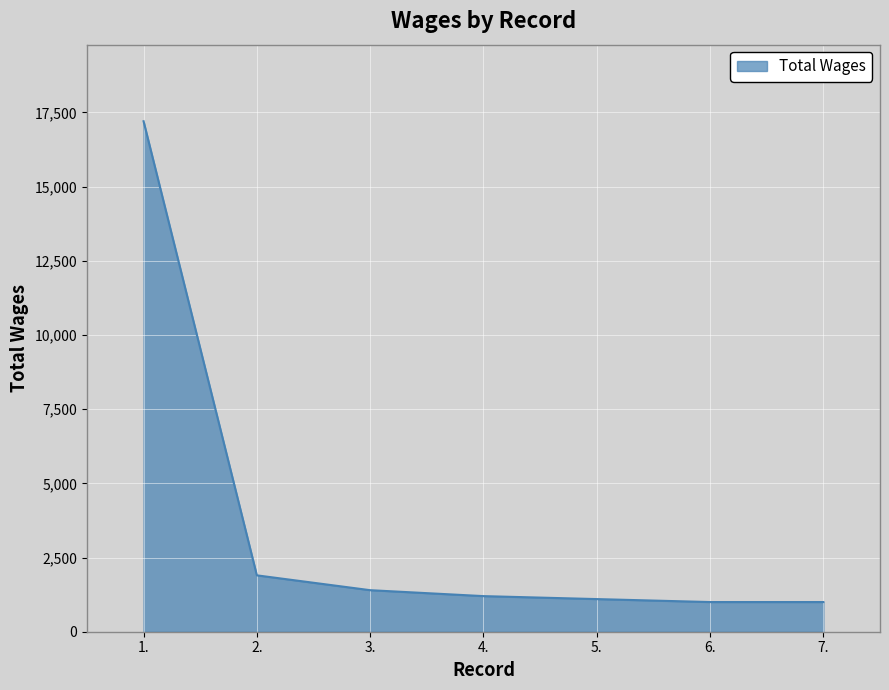

What is the change in value from 3. to 6.?

-400